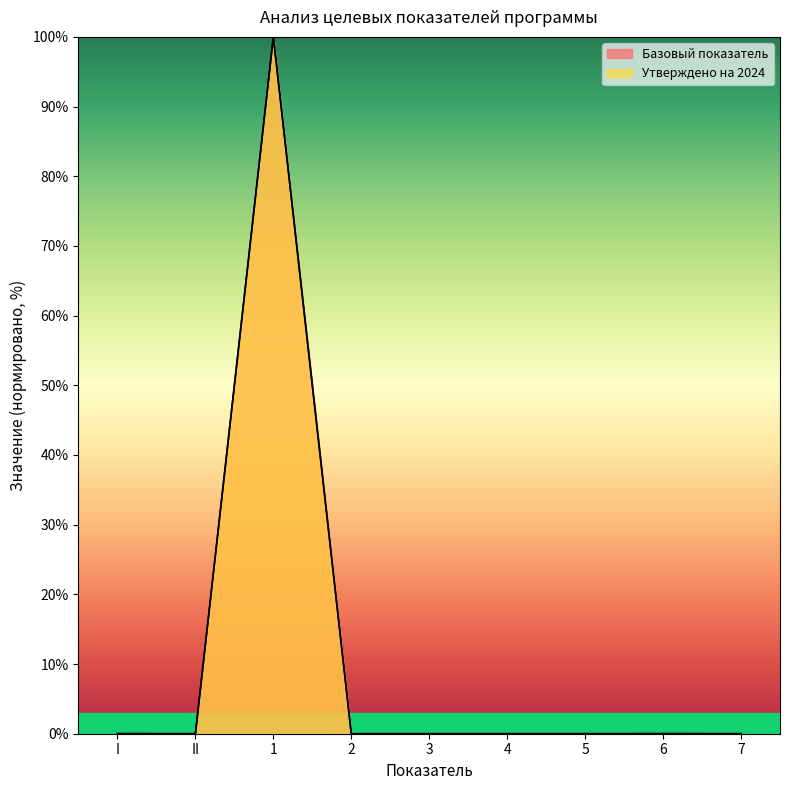

Reading left to right, list all the values displayed in this chart.

Базовый показатель: I=0.0	II=0.0	1=100.0	2=0.0	3=0.0	4=0.0	5=0.0	6=0.0	7=0.0
Утверждено на 2024: I=0.0	II=0.0	1=100.0	2=0.0	3=0.0	4=0.0	5=0.0	6=0.0	7=0.0